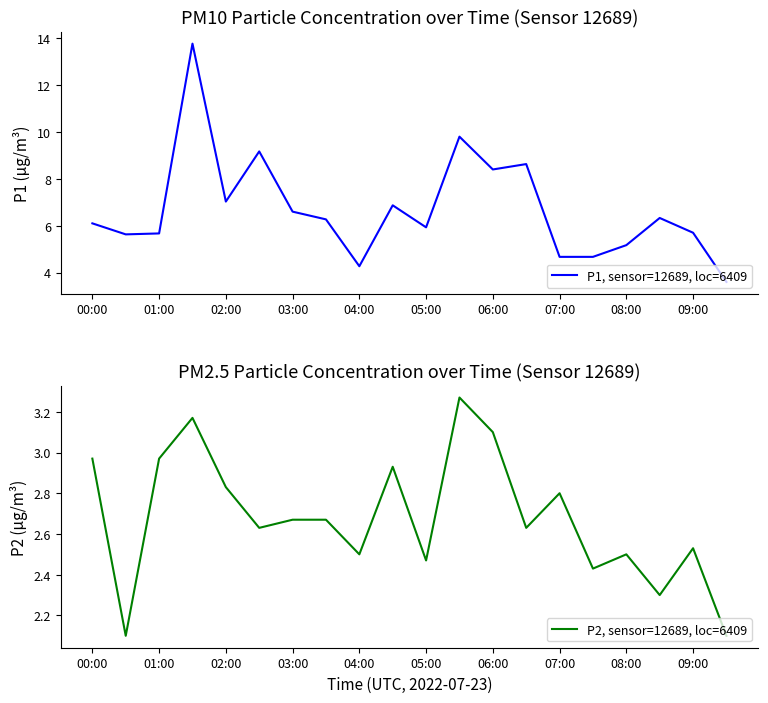

True or false: P1, sensor=12689, loc=6409 has a value of 11.8 at 02:00.

False